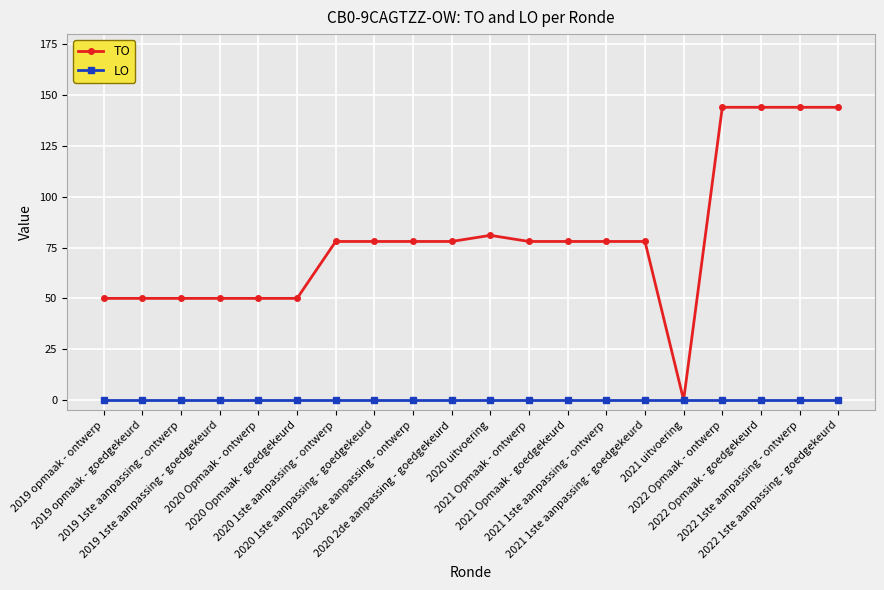

What is the difference between the maximum and minimum values in the TO series?

144